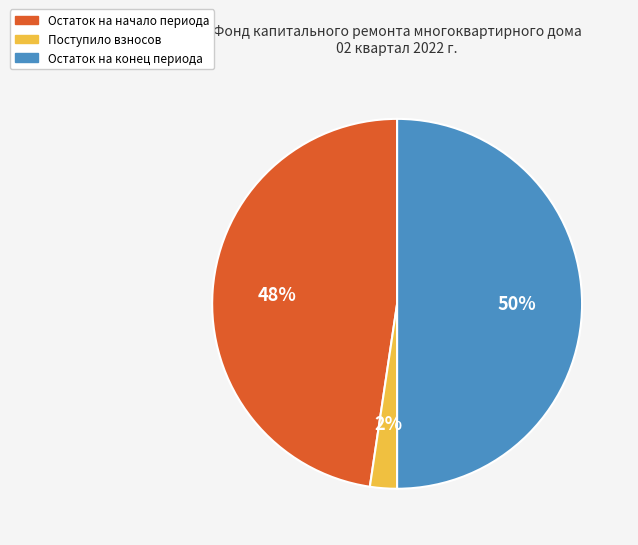

Rank the categories by value from highest to lowest.

Остаток на конец периода, Остаток на начало периода, Поступило взносов